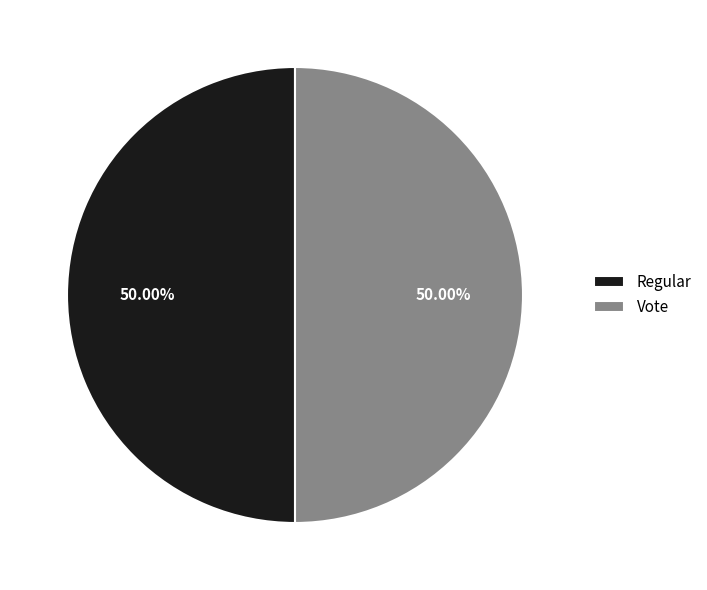

Is the sum of Vote and Regular greater than half?

Yes